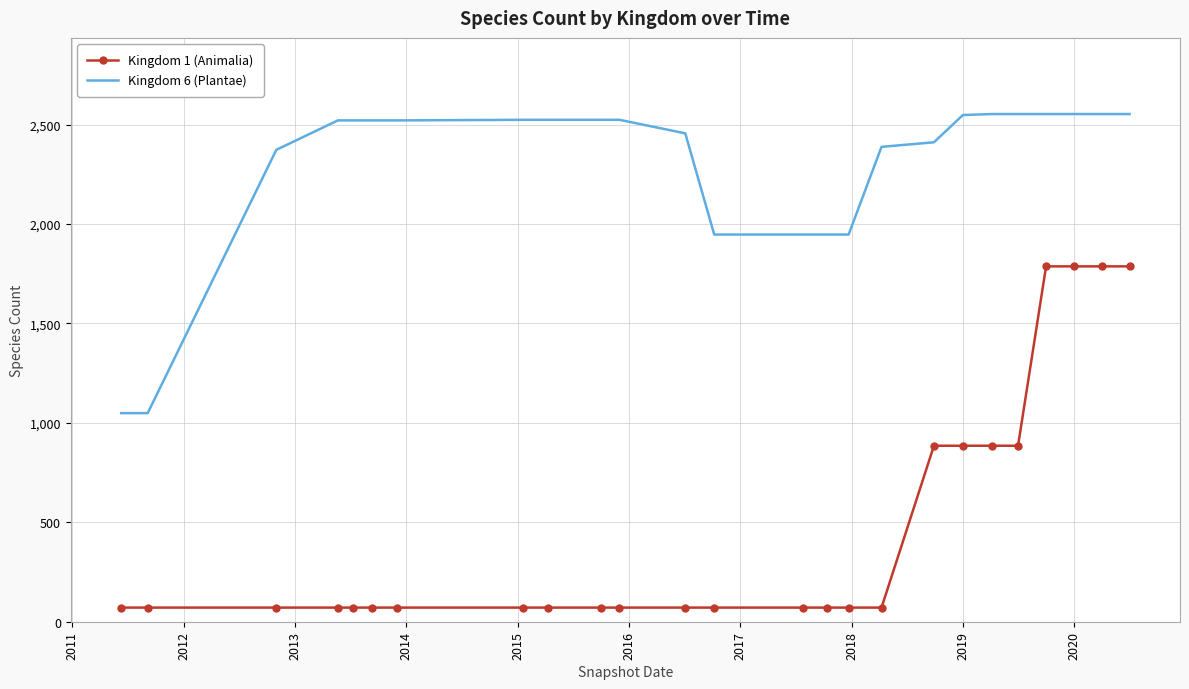

Which series has the largest total across all categories?

Kingdom 6 (Plantae)